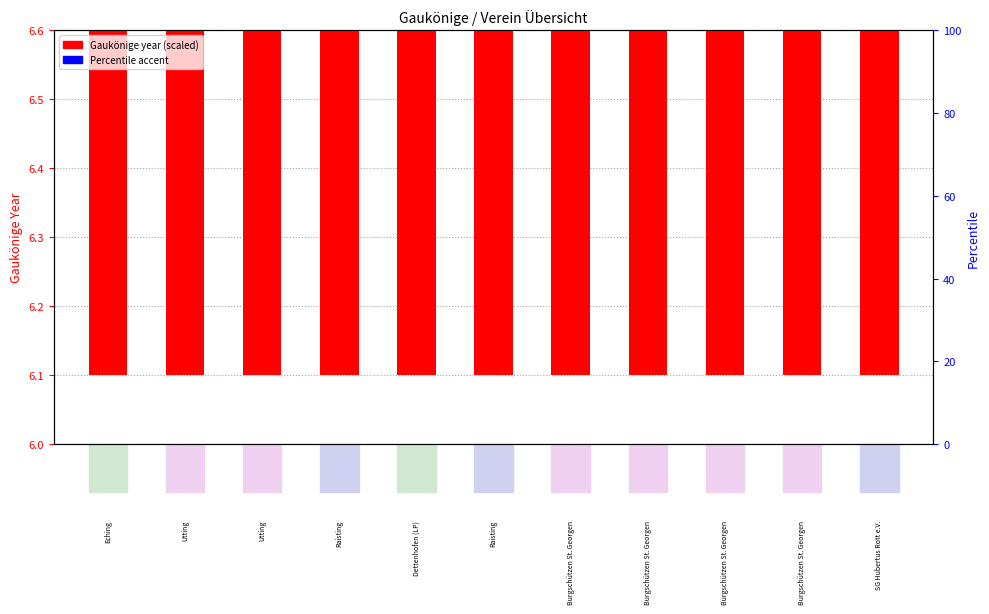

How many values are between 6 and 7?

11